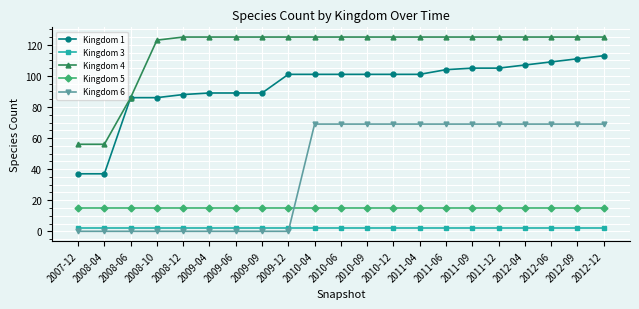

The value of Kingdom 4 at 2012-06 is 125. True or false?

True